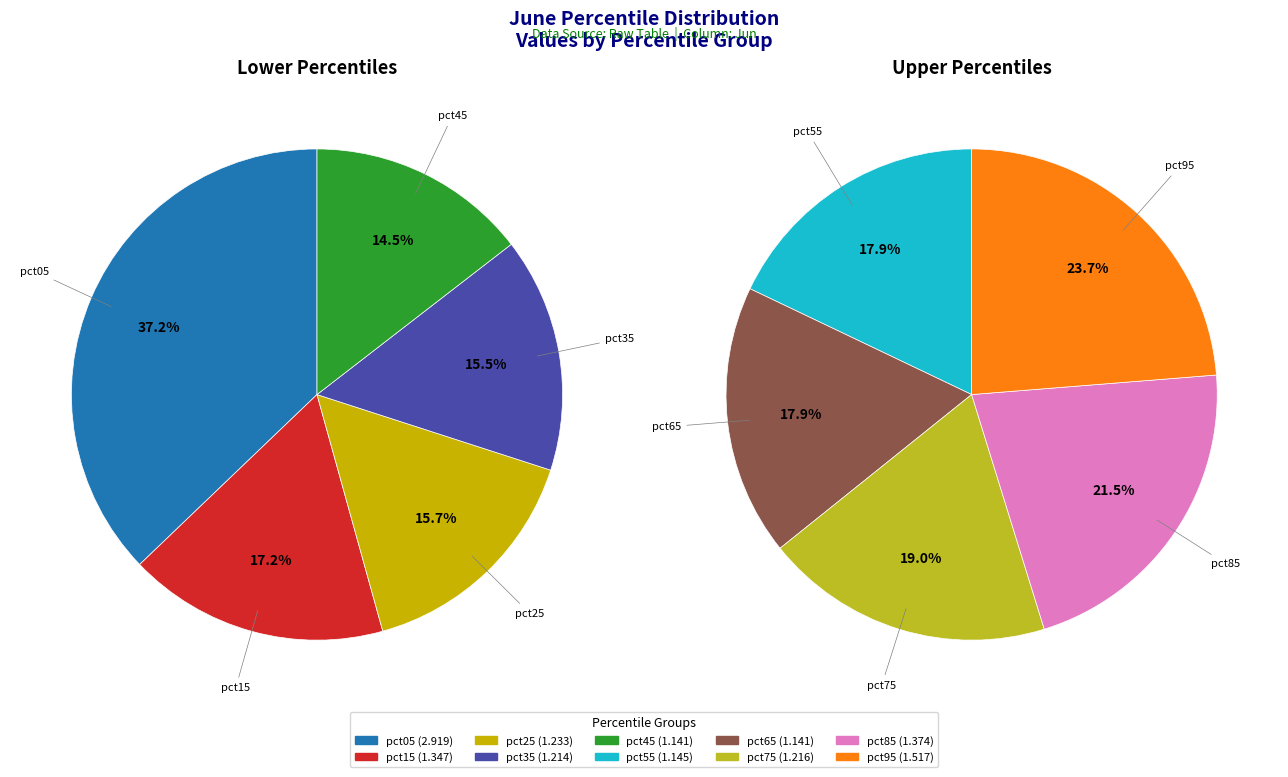

To the nearest percent, what is the difference between the pct25 and pct45 slice percentages?

1%